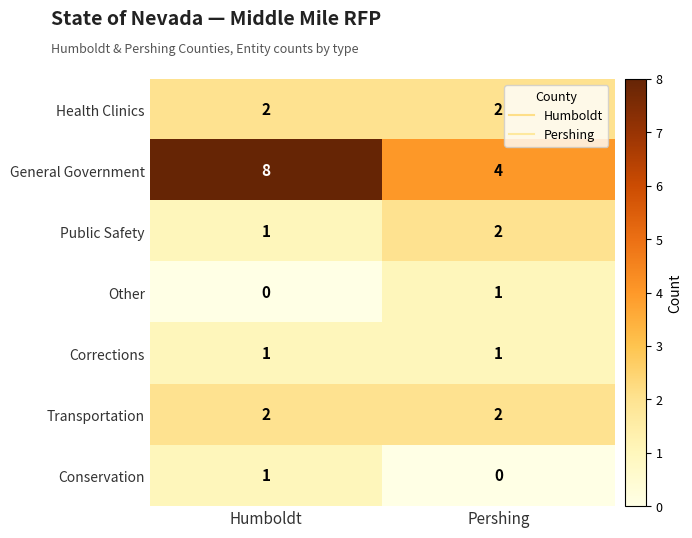

What is the spread (max minus min) of values at Humboldt?

8